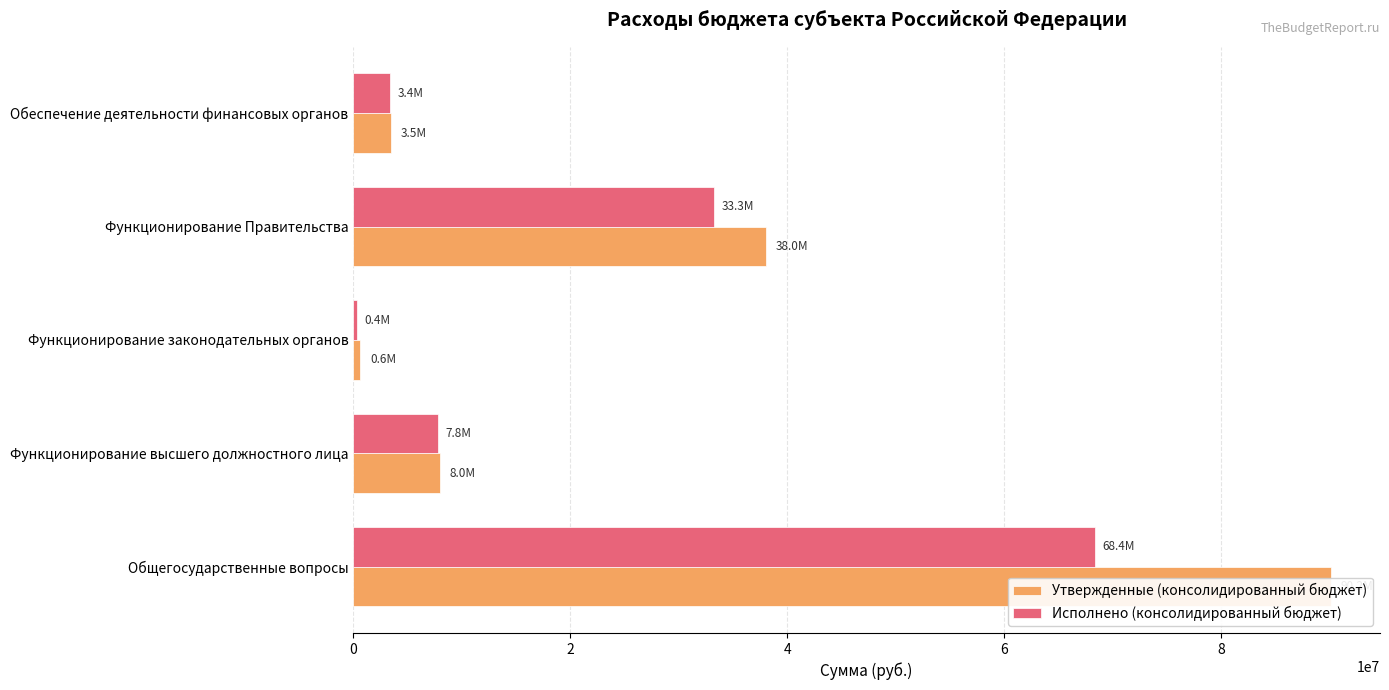

Rank the series by their maximum value, from lowest to highest.

Исполнено (консолидированный бюджет), Утвержденные (консолидированный бюджет)